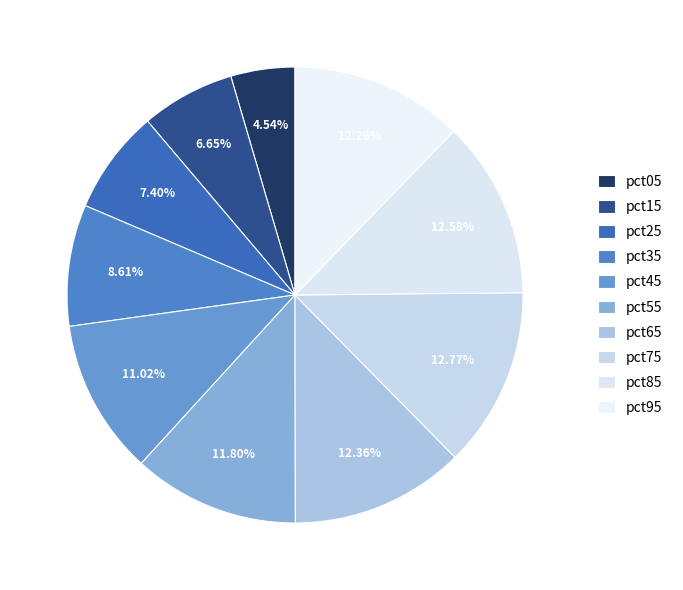

How many segments does this pie chart have?

10